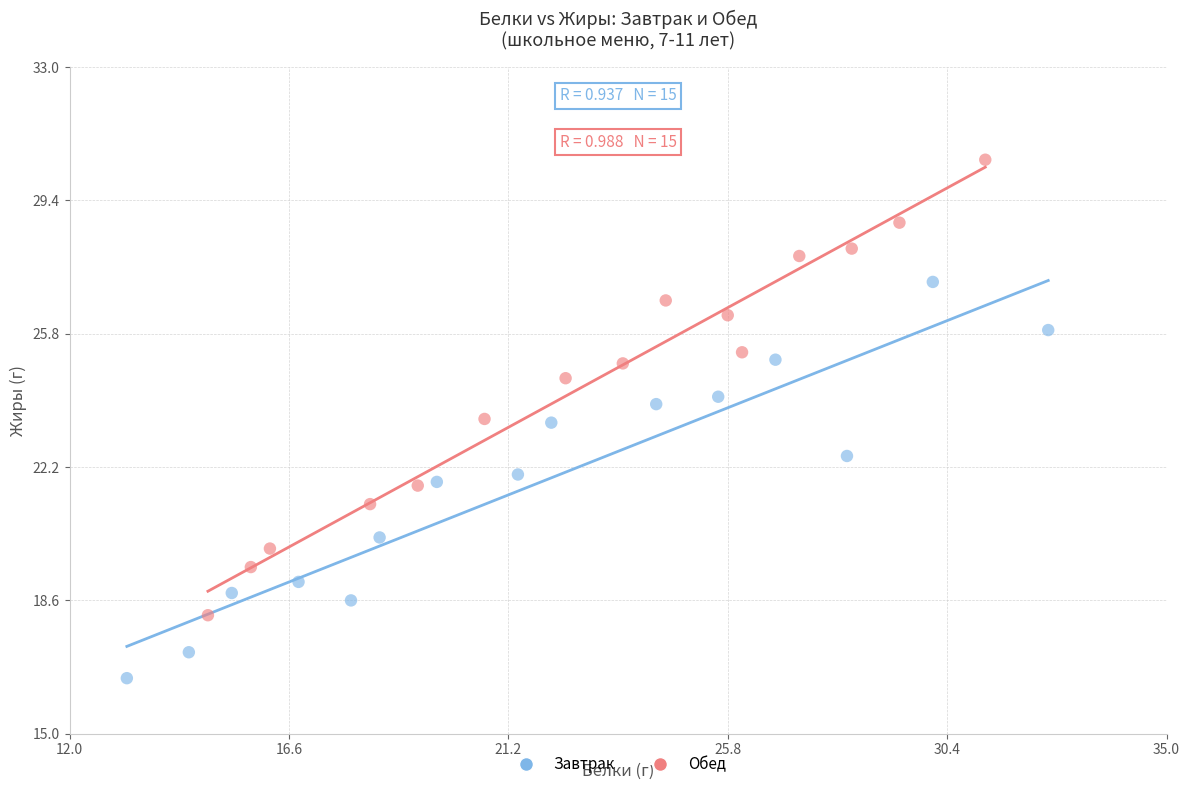

Which series reaches the maximum Y coordinate?

Обед